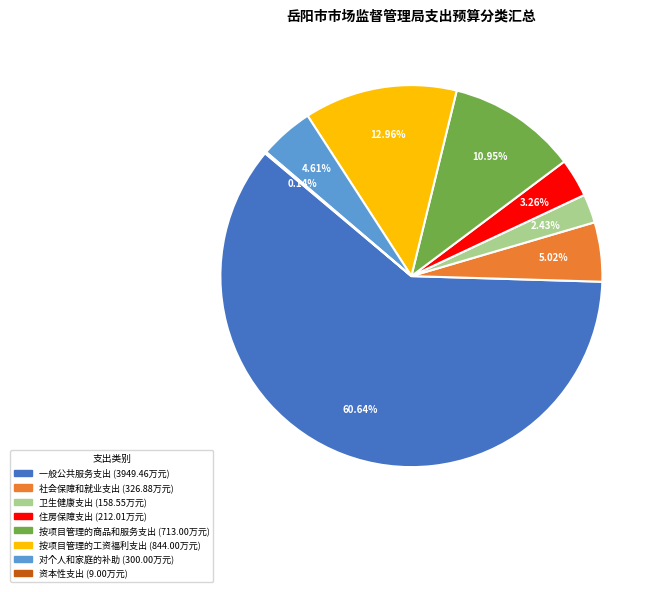

To the nearest percent, what is the combined percentage of 按项目管理的工资福利支出 and 一般公共服务支出?

74%